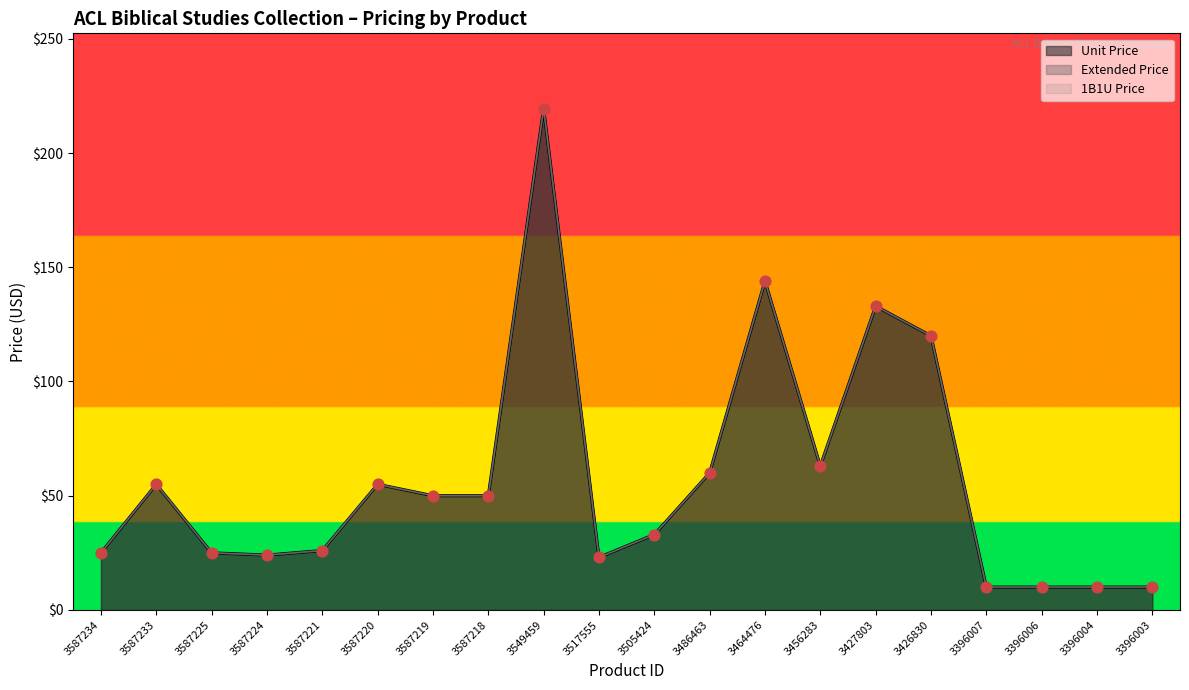

Is the value of Extended Price at 3456283 greater than the value of Unit Price at 3587219?

Yes